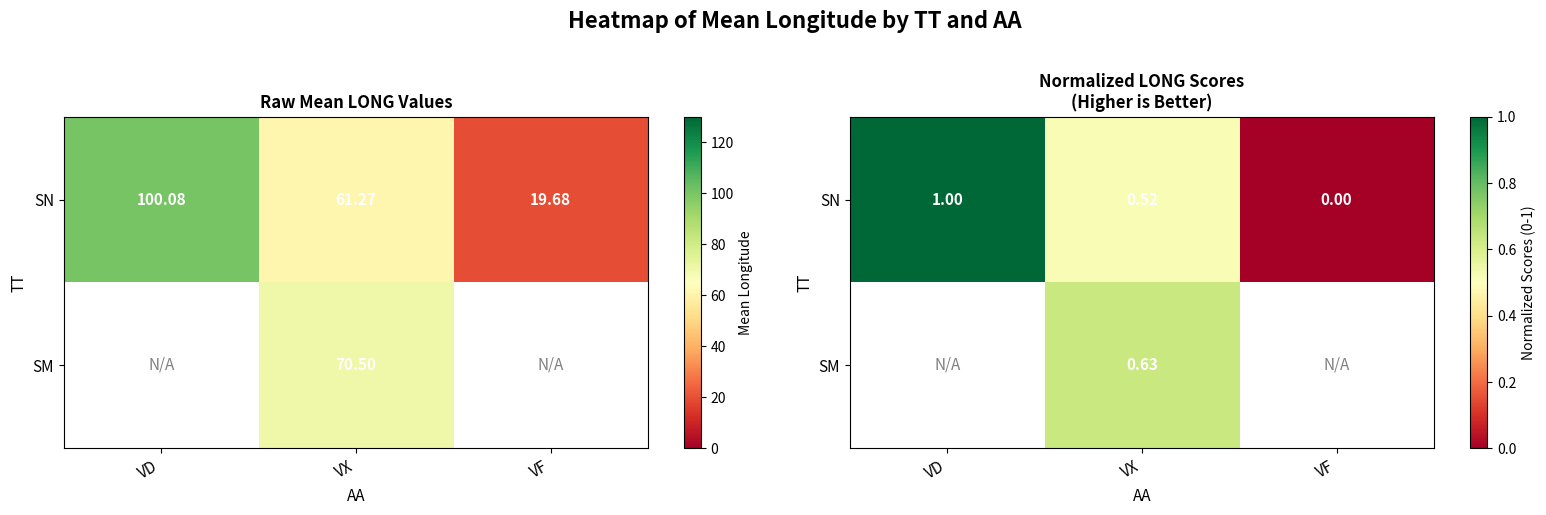

At which label is SN closest to 0?

VF